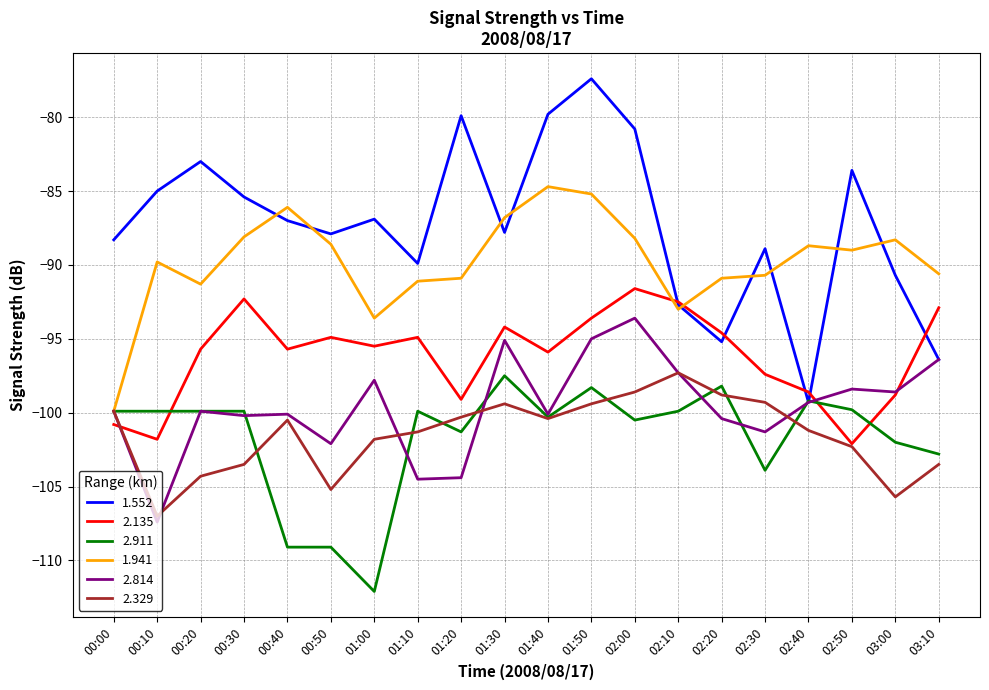

How many lines are shown in the chart?

6